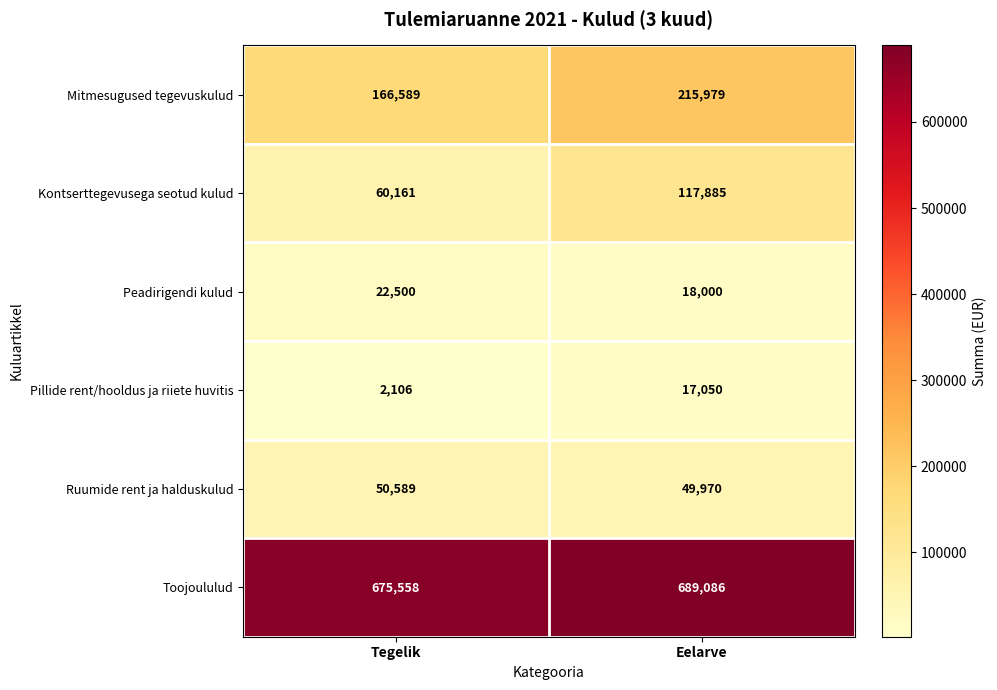

Rank the series at Tegelik from lowest to highest value.

Pillide rent/hooldus ja riiete huvitis, Peadirigendi kulud, Ruumide rent ja halduskulud, Kontserttegevusega seotud kulud, Mitmesugused tegevuskulud, Toojoululud